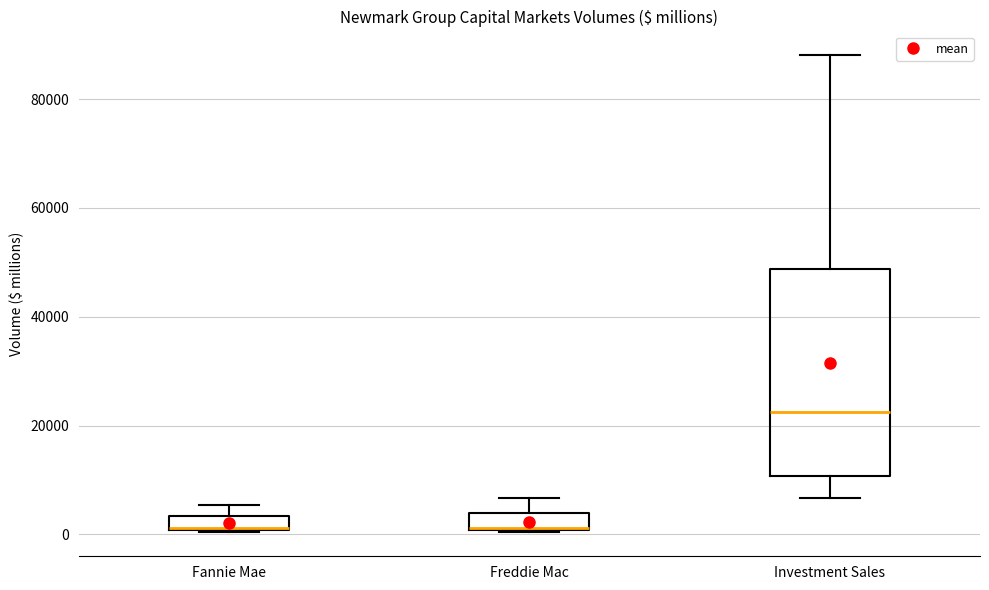

Which box is the tallest, from its lower edge to its upper edge?

Investment Sales